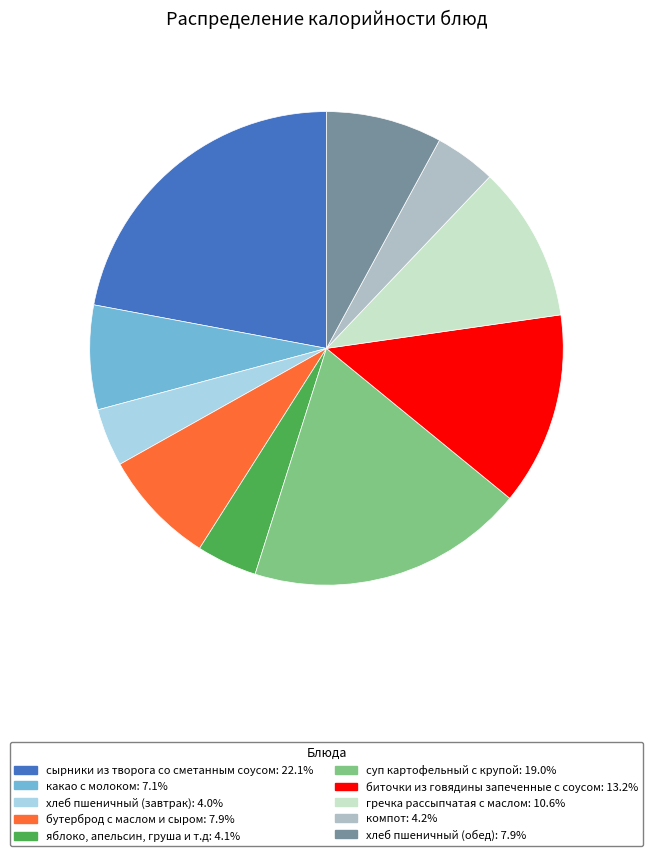

Does any single category account for the majority?

No